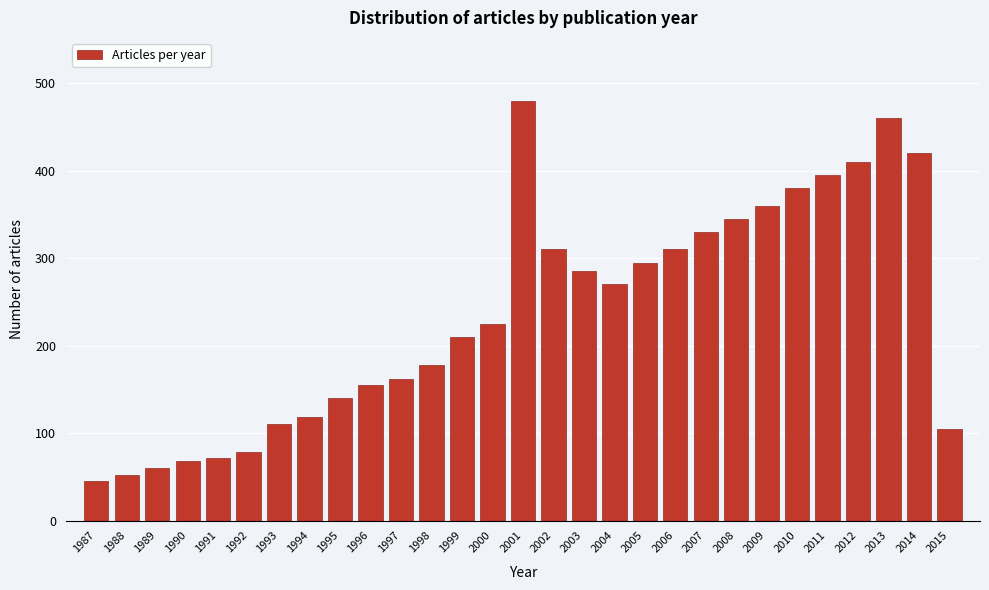

Reading left to right, list all the values displayed in this chart.

45	52	60	68	72	78	110	118	140	155	162	178	210	225	480	310	285	270	295	310	330	345	360	380	395	410	460	420	105